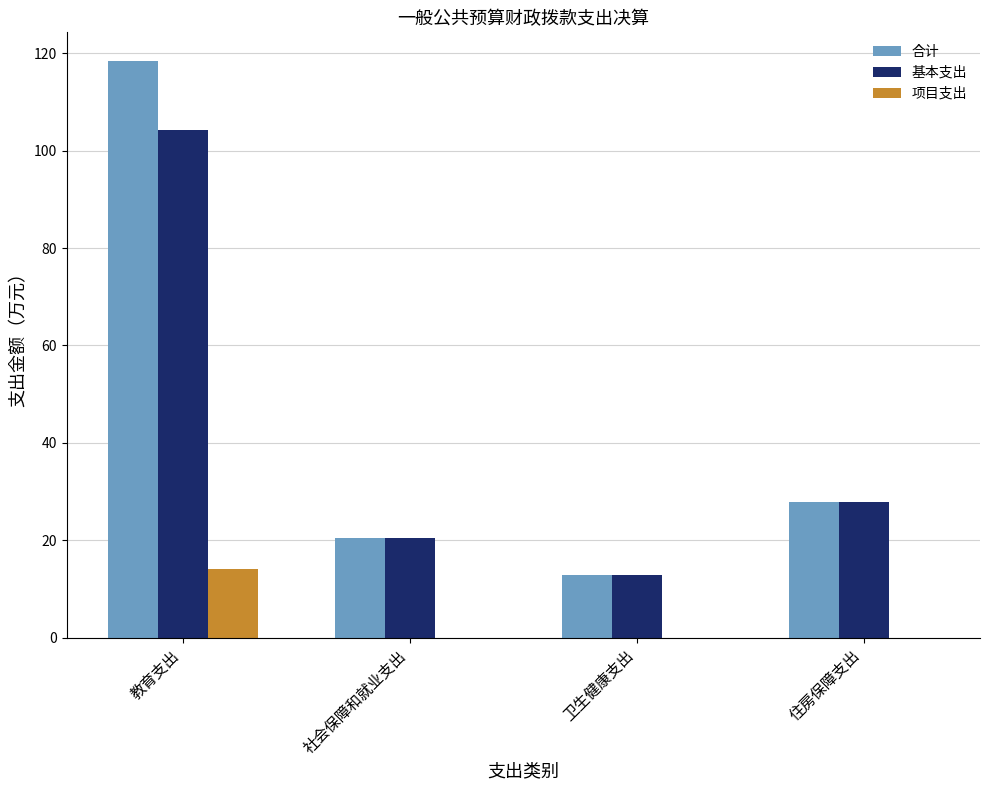

Are the bars horizontal?

No